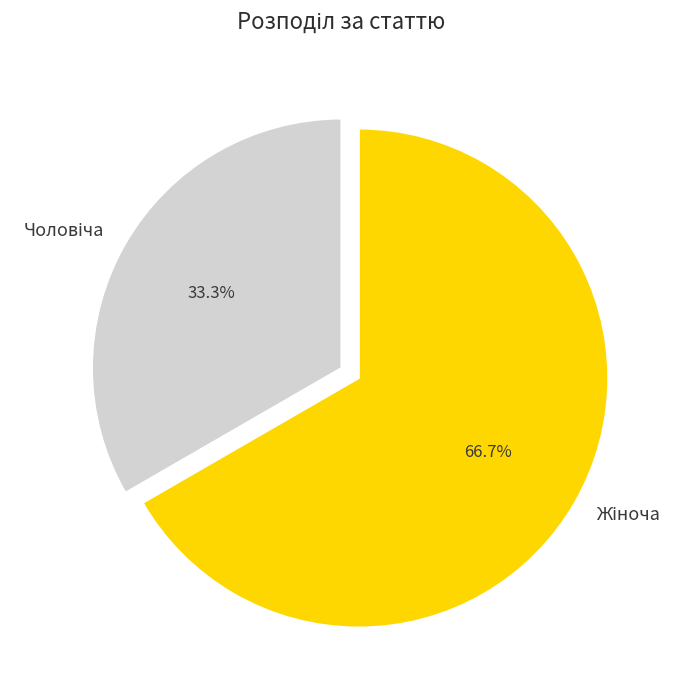

Is there a majority slice in this chart?

Yes